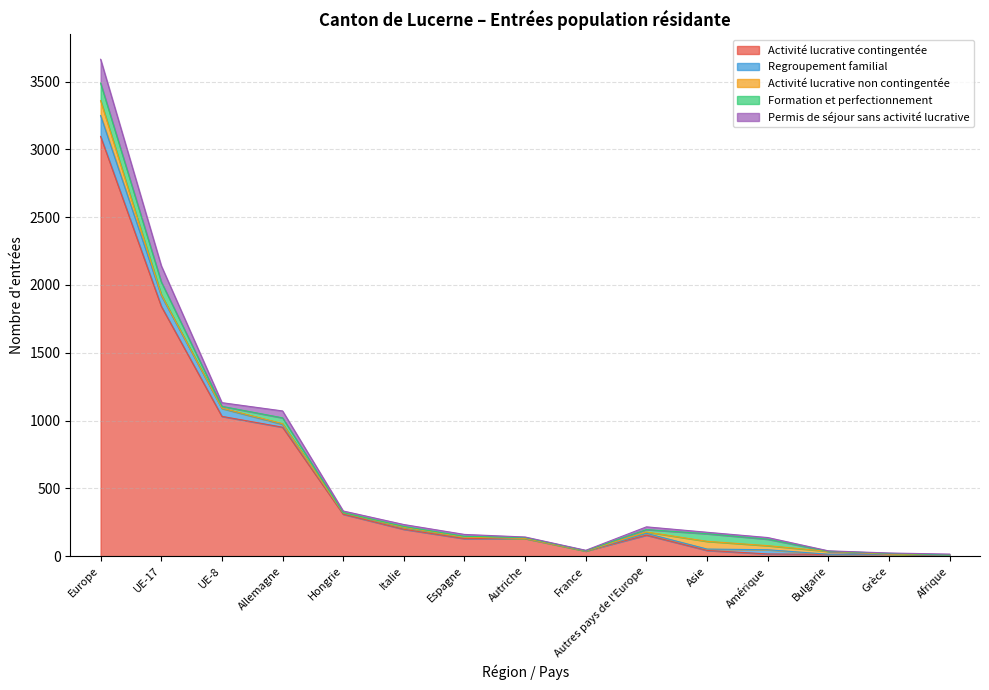

In Activité lucrative non contingentée, how many points are lower than both neighbors (excluding endpoints)?

2